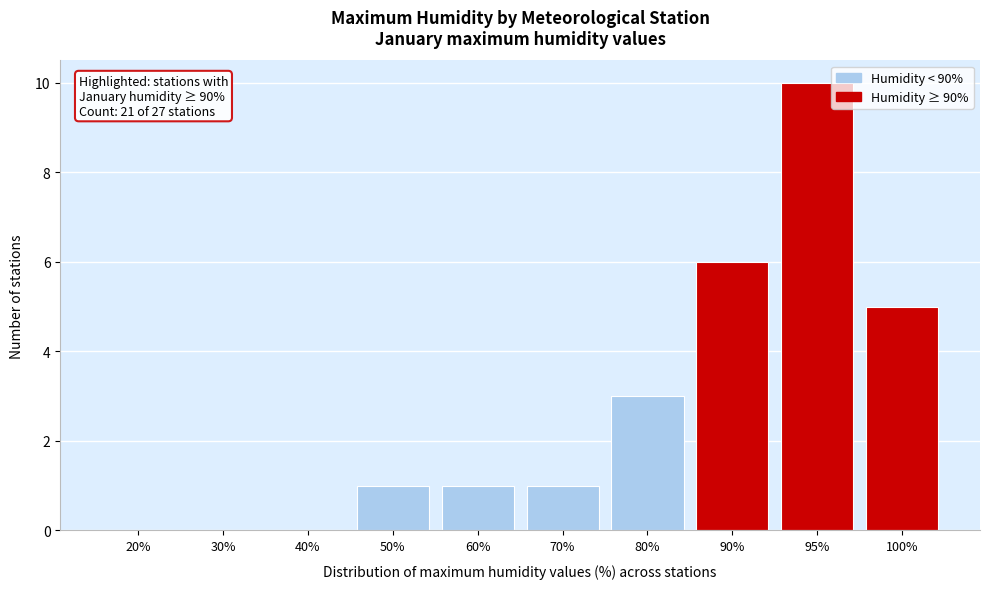

Reading left to right, what are all the values shown in this chart?

20%=0	30%=0	40%=0	50%=1	60%=1	70%=1	80%=3	90%=6	95%=10	100%=5